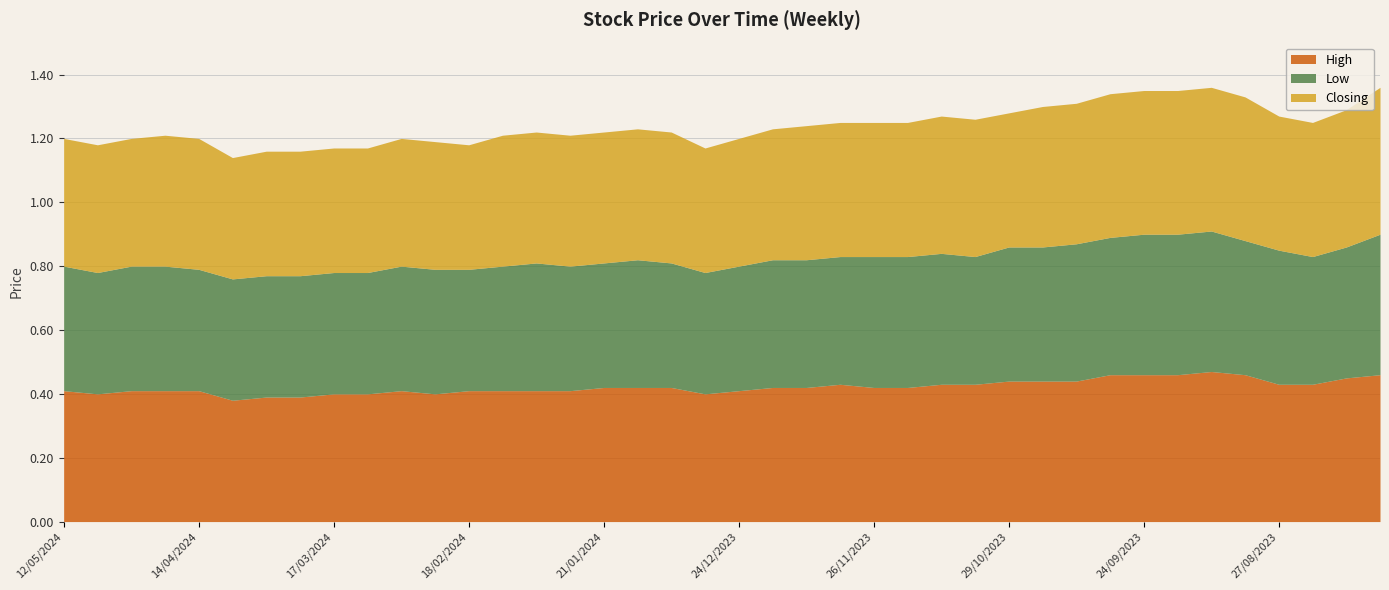

Count the number of categories in the chart.

40